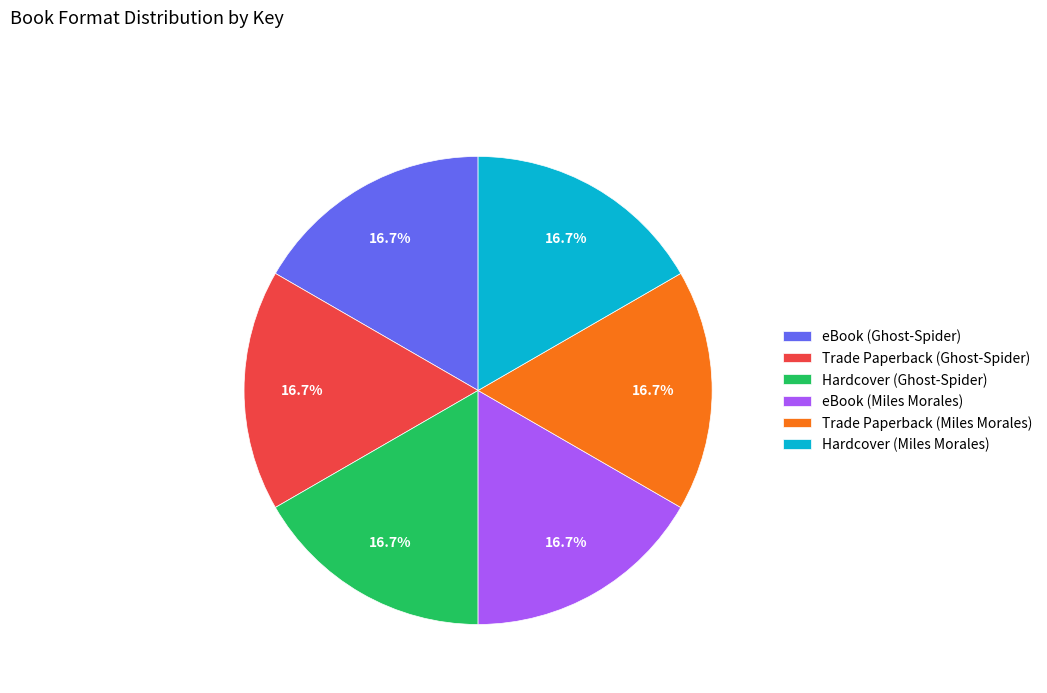

Count the number of slices in the pie.

6